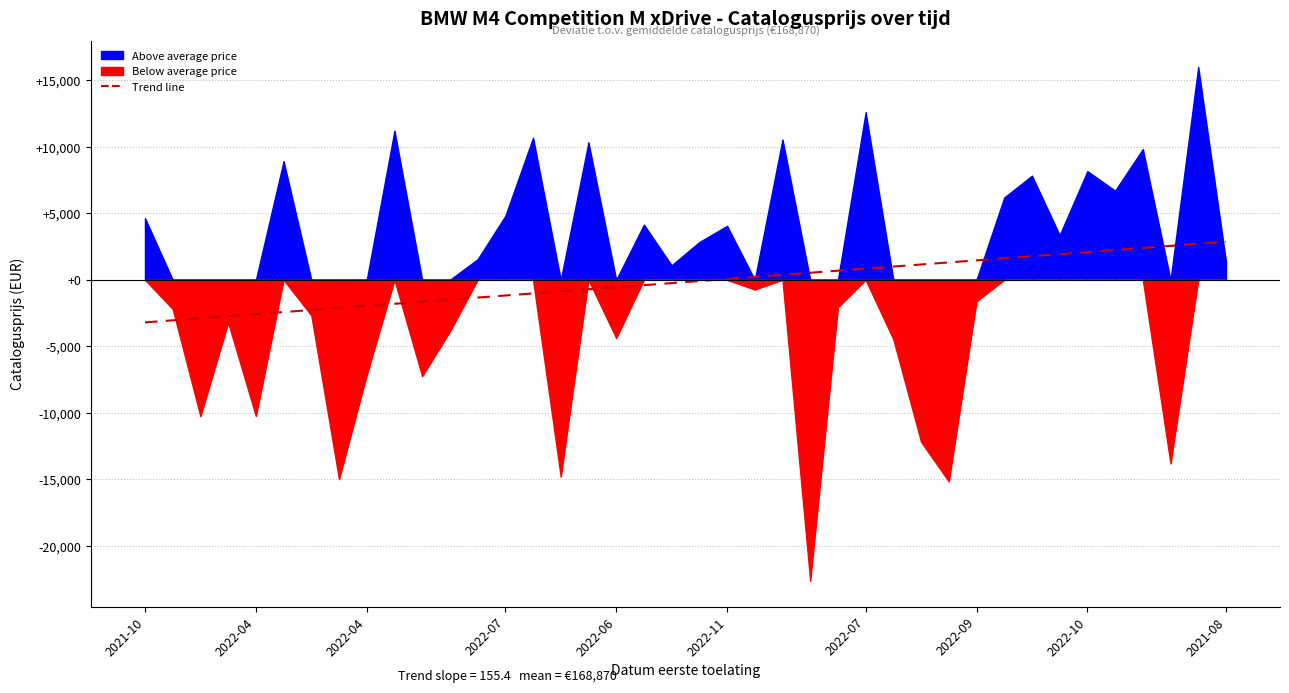

What is the label of the 10th point from the left?

2021-08